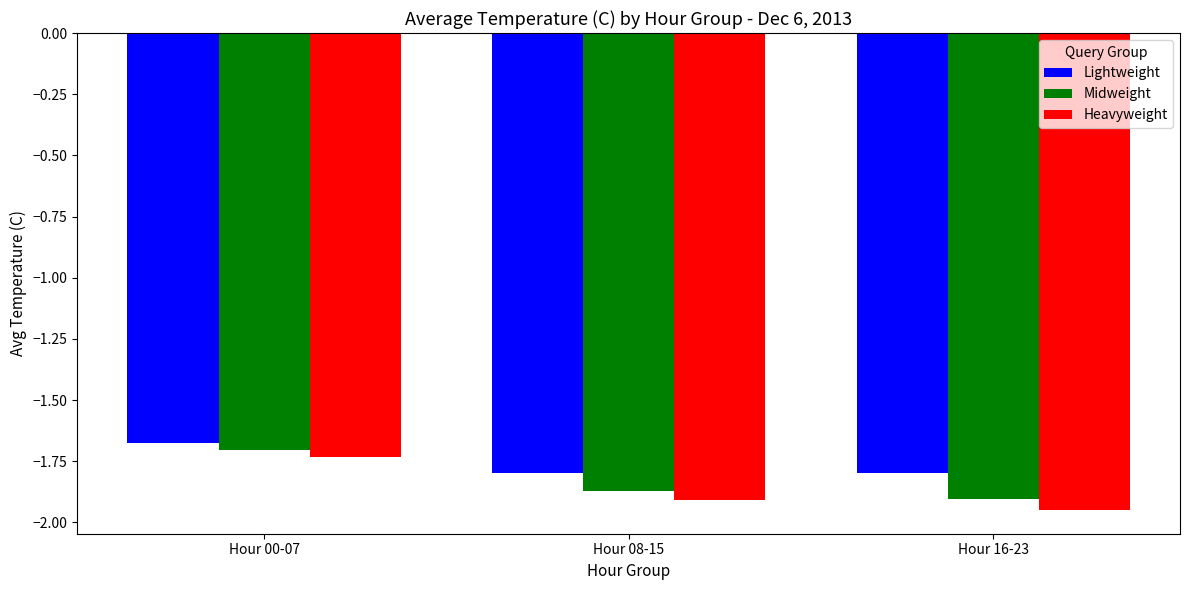

How many data points does each series have?

3